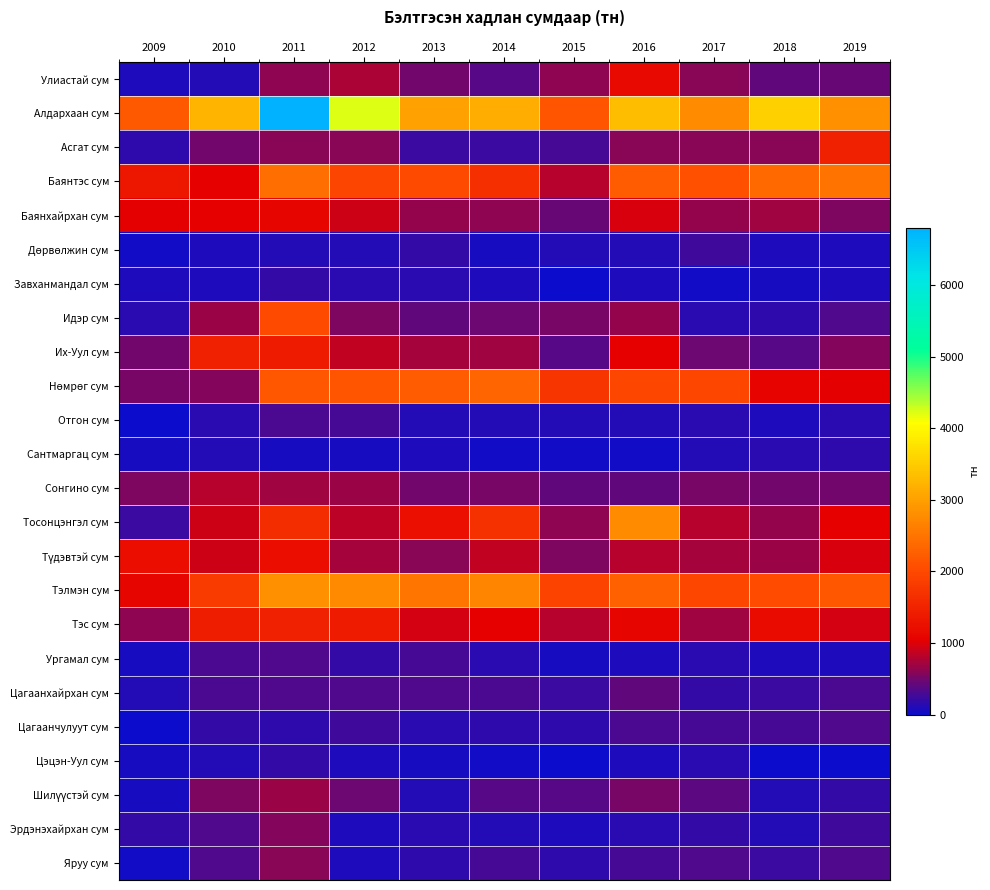

Count the number of categories in the chart.

11